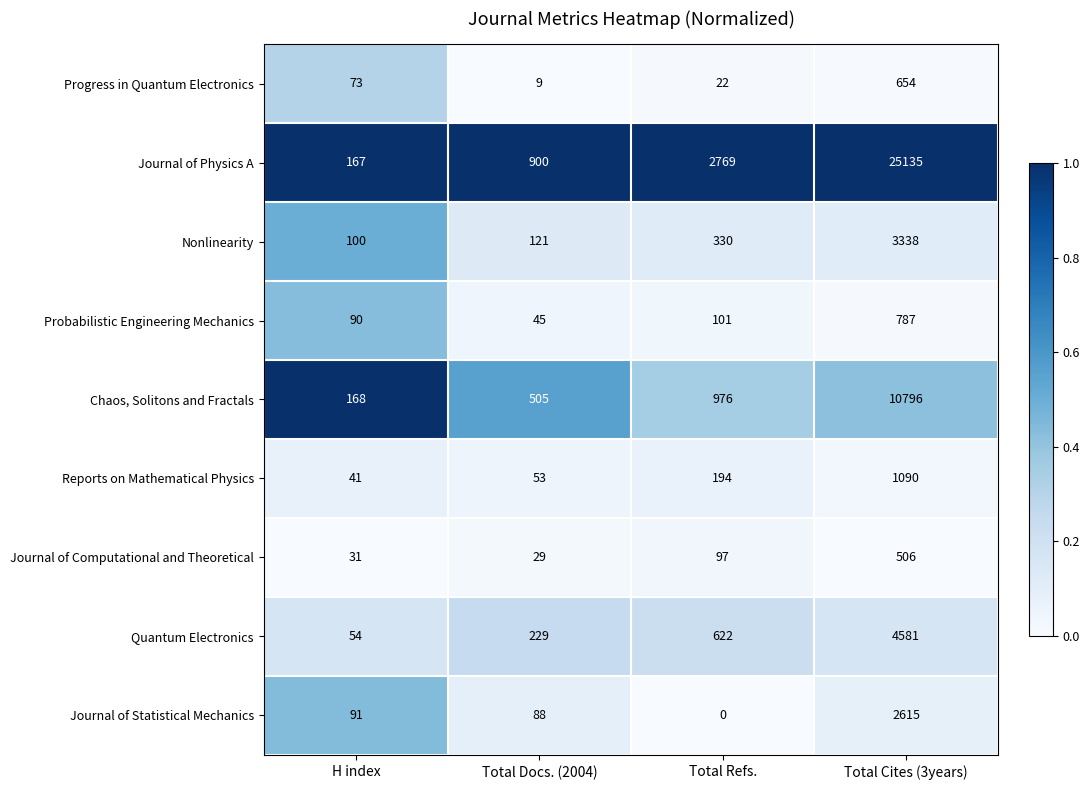

What is the difference between the second highest and second lowest values in the Reports on Mathematical Physics series?

141